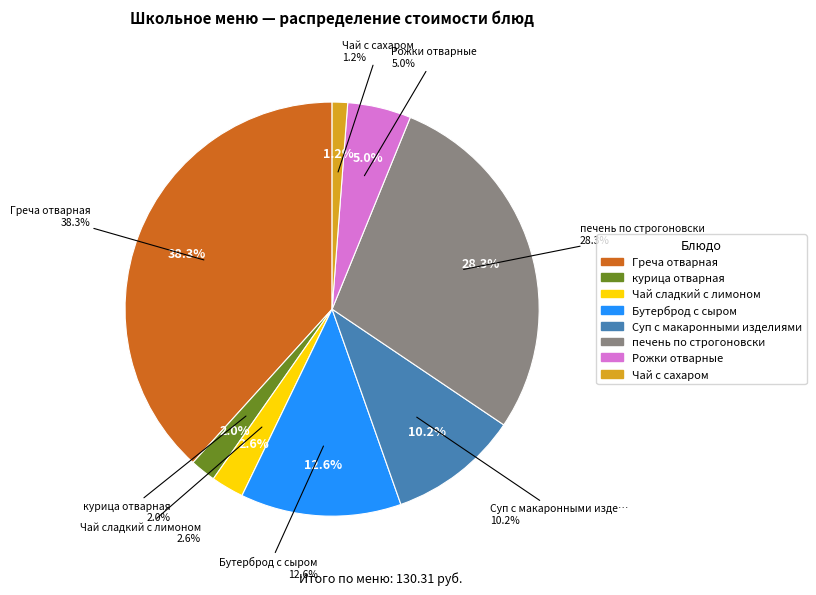

Rank the categories by value from lowest to highest.

Чай с сахаром, курица отварная, Чай сладкий с лимоном, Рожки отварные, Суп с макаронными изделиями, Бутерброд с сыром, печень по строгоновски, Греча отварная